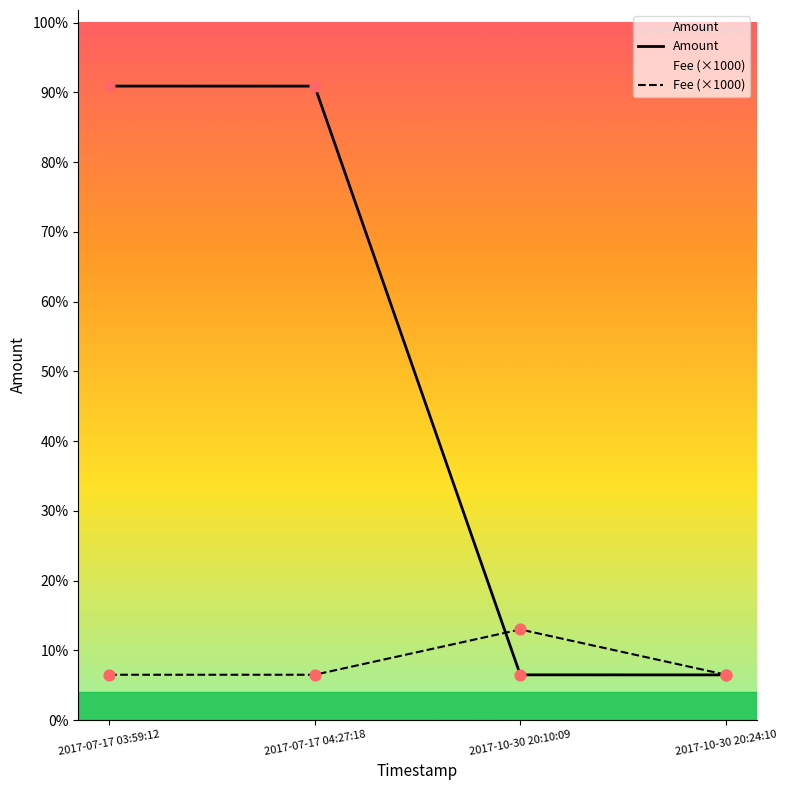

Is the value of Amount at 2017-10-30 20:10:09 greater than the value of Fee (×1000) at 2017-07-17 04:27:18?

No